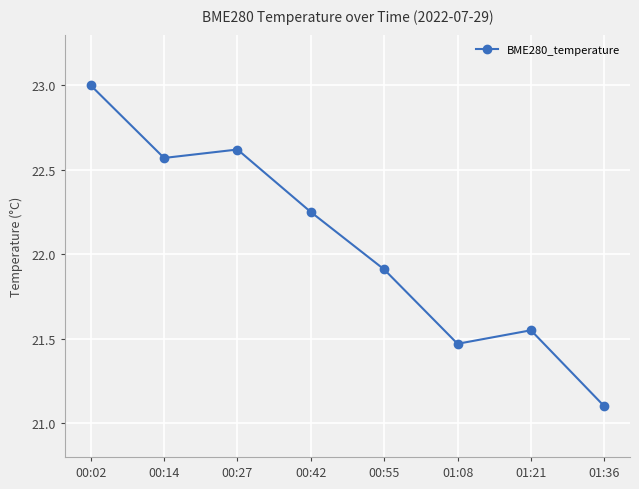

How many data points are less than 22?

4